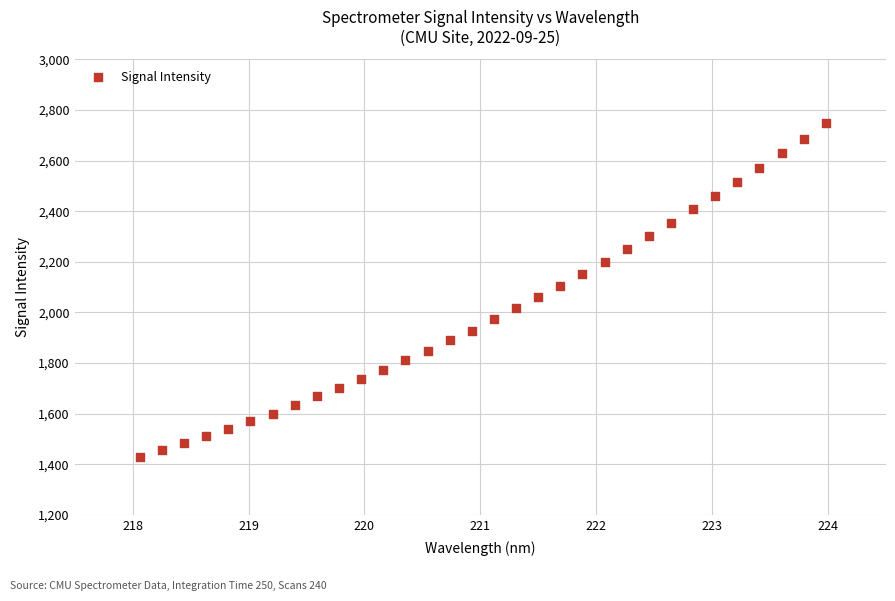

What is the range of X values (max minus min)?

5.9